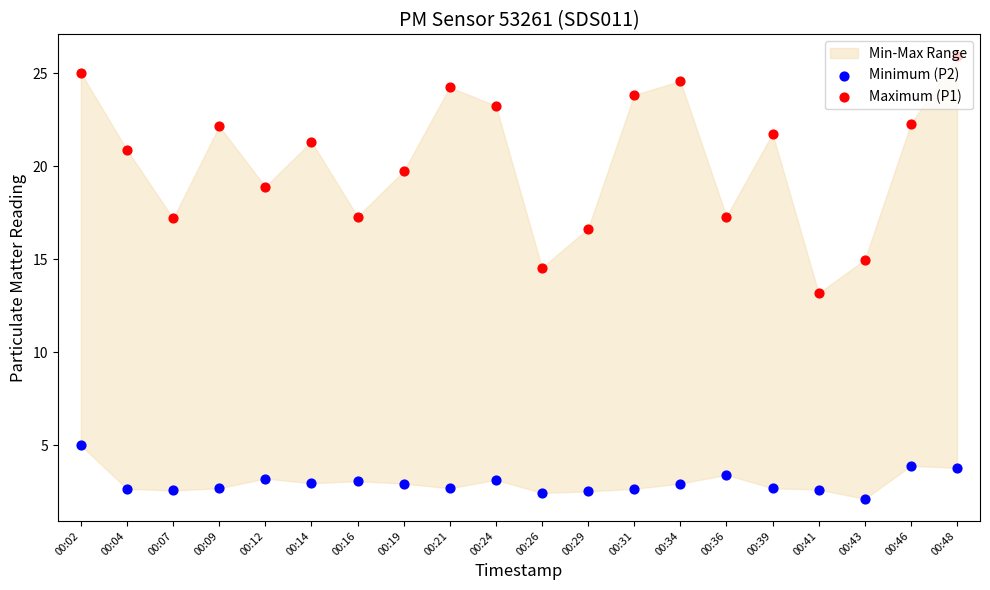

Is the value of Minimum (P2) at 00:12 greater than the value of Maximum (P1) at 00:48?

No